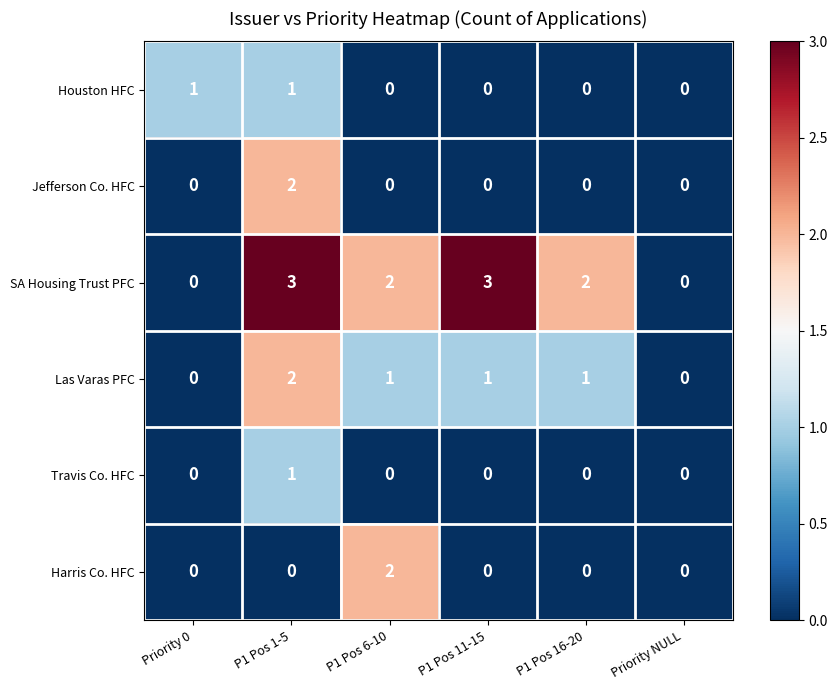

Count the SA Housing Trust PFC values in the range 0 to 3.

6